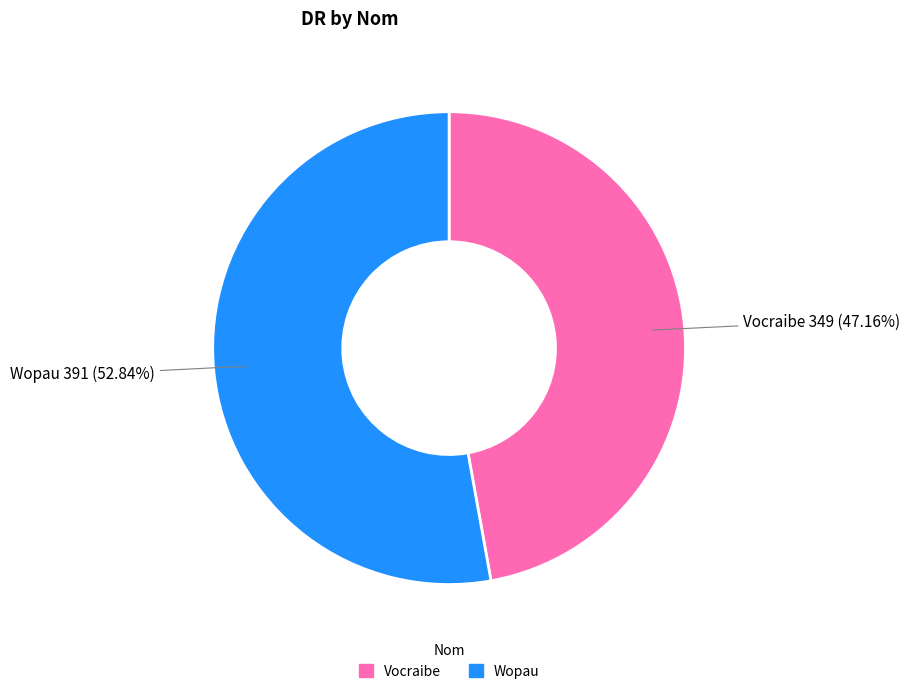

What is the ratio of the value at Vocraibe to the value at Wopau?

0.9